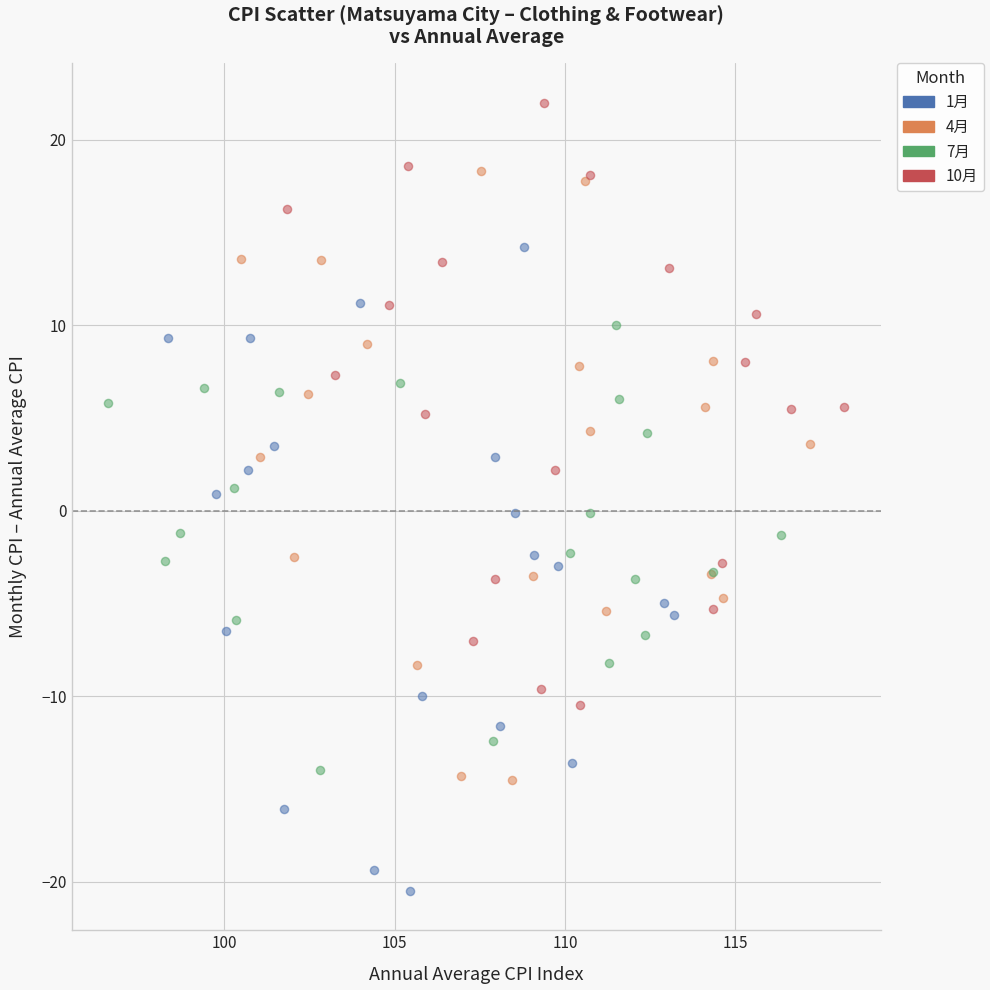

Which series reaches the maximum Y coordinate?

10月